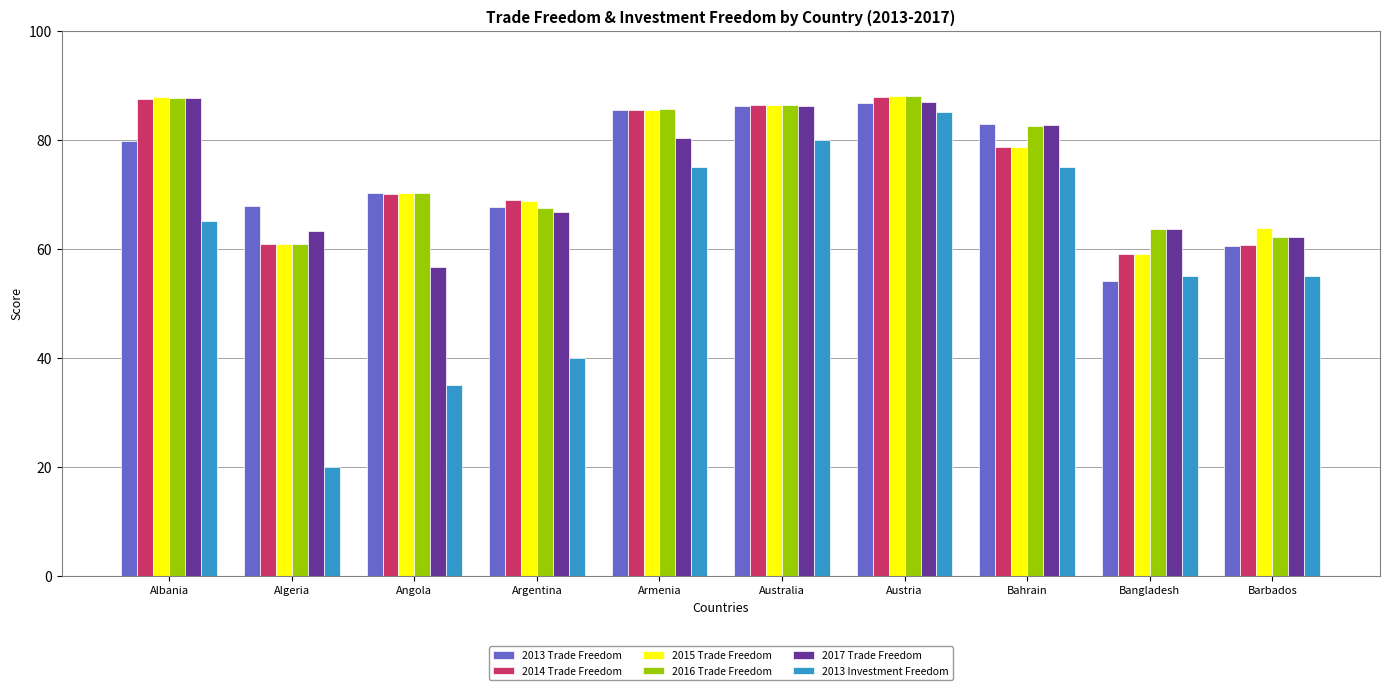

What are all the series names shown in the legend?

2013 Trade Freedom, 2014 Trade Freedom, 2015 Trade Freedom, 2016 Trade Freedom, 2017 Trade Freedom, 2013 Investment Freedom